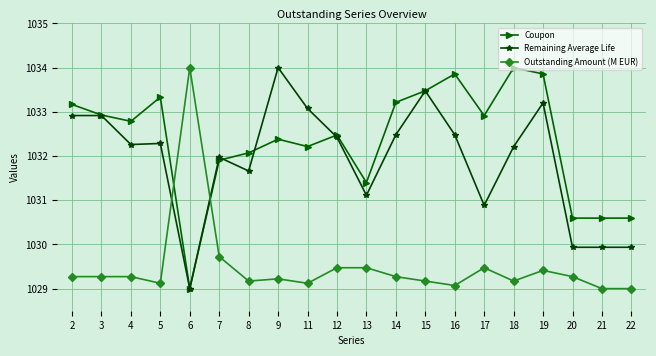

True or false: Remaining Average Life has more than 0 points higher than both neighbors.

True